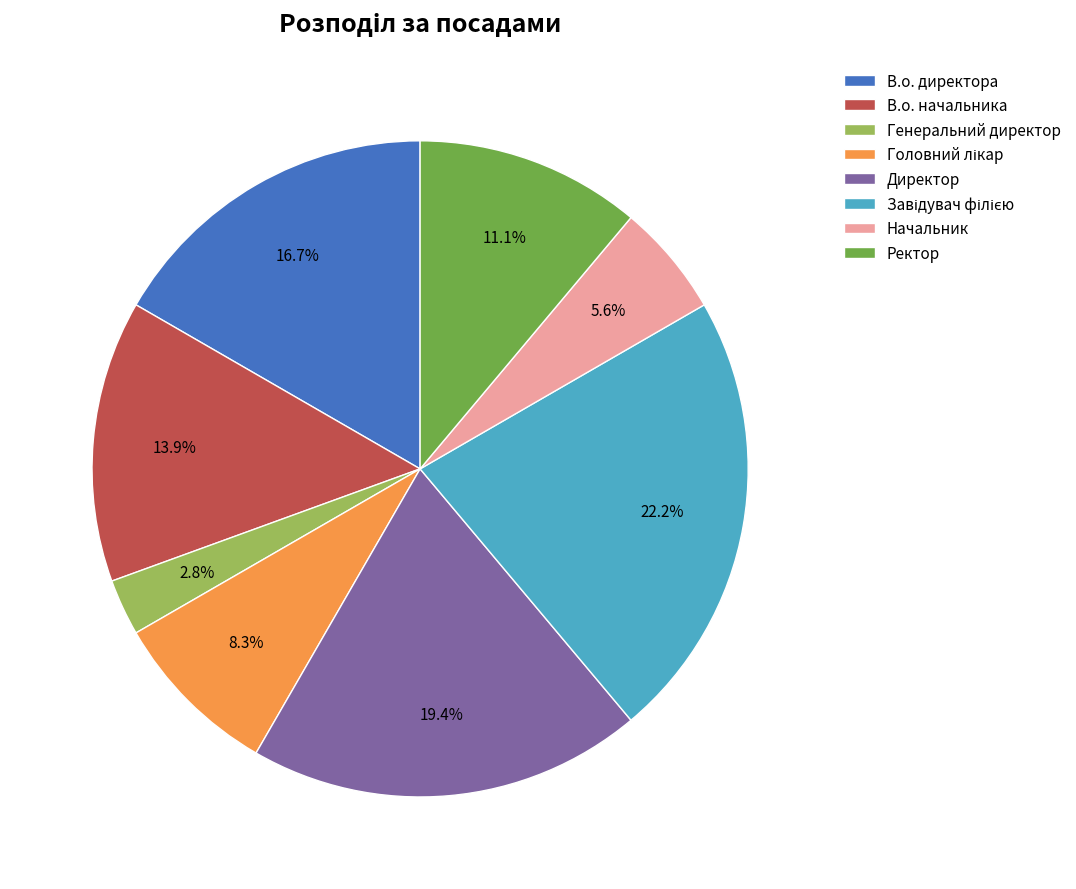

Count the number of slices in the pie.

8